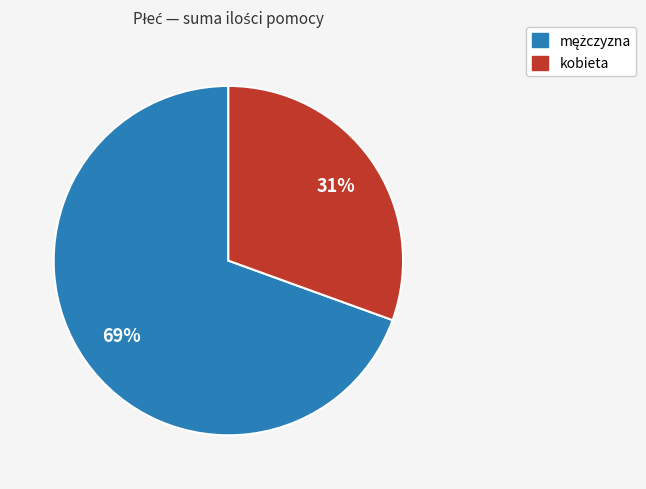

To the nearest percent, what is the average slice percentage?

50%